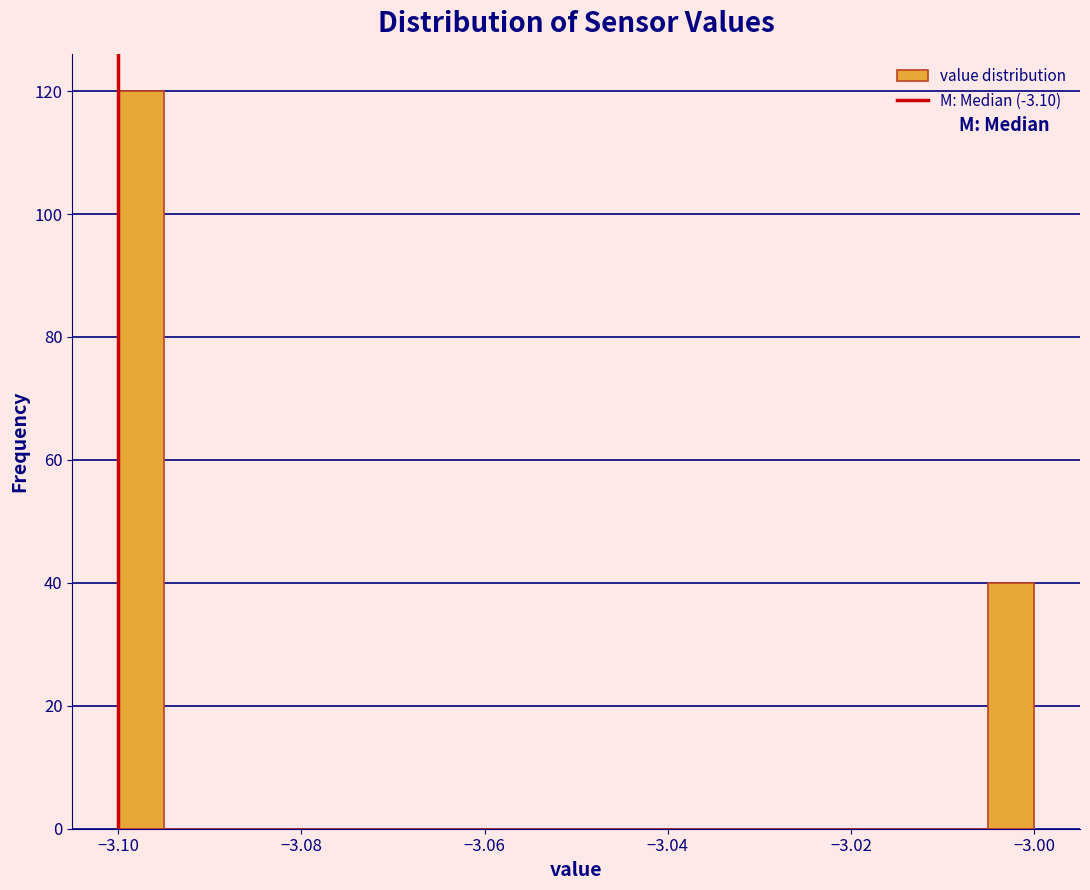

Read against the x-axis, roughly where is the centre of the tallest bar?

-3.098